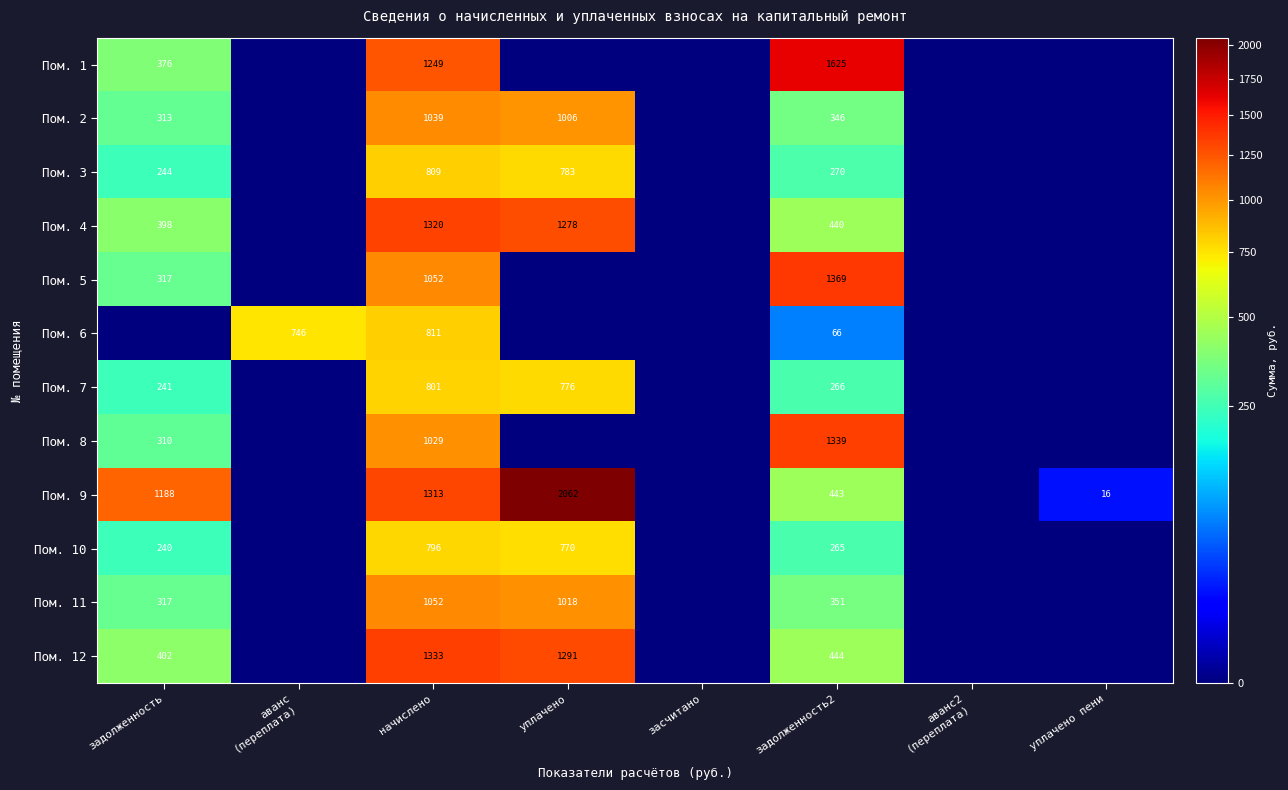

The Пом. 12 series shows 444 at задолженность2. True or false?

True